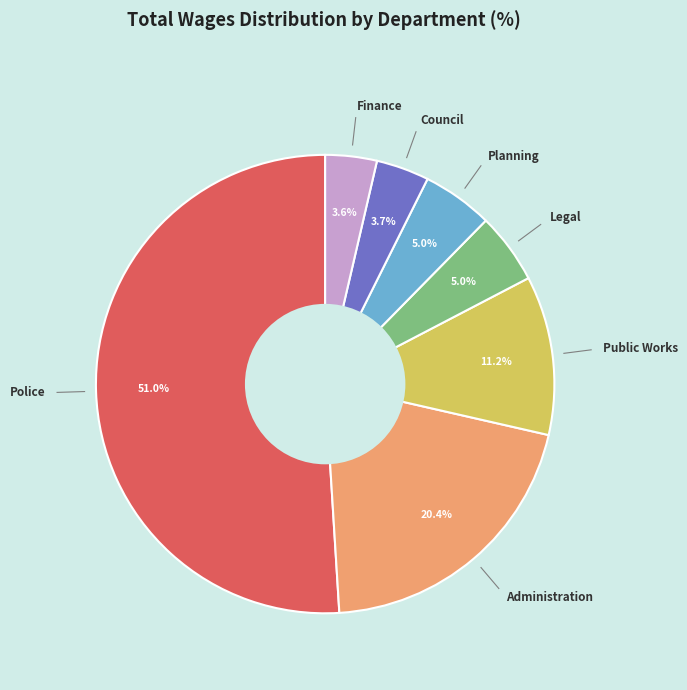

How many slices are in this pie chart?

7